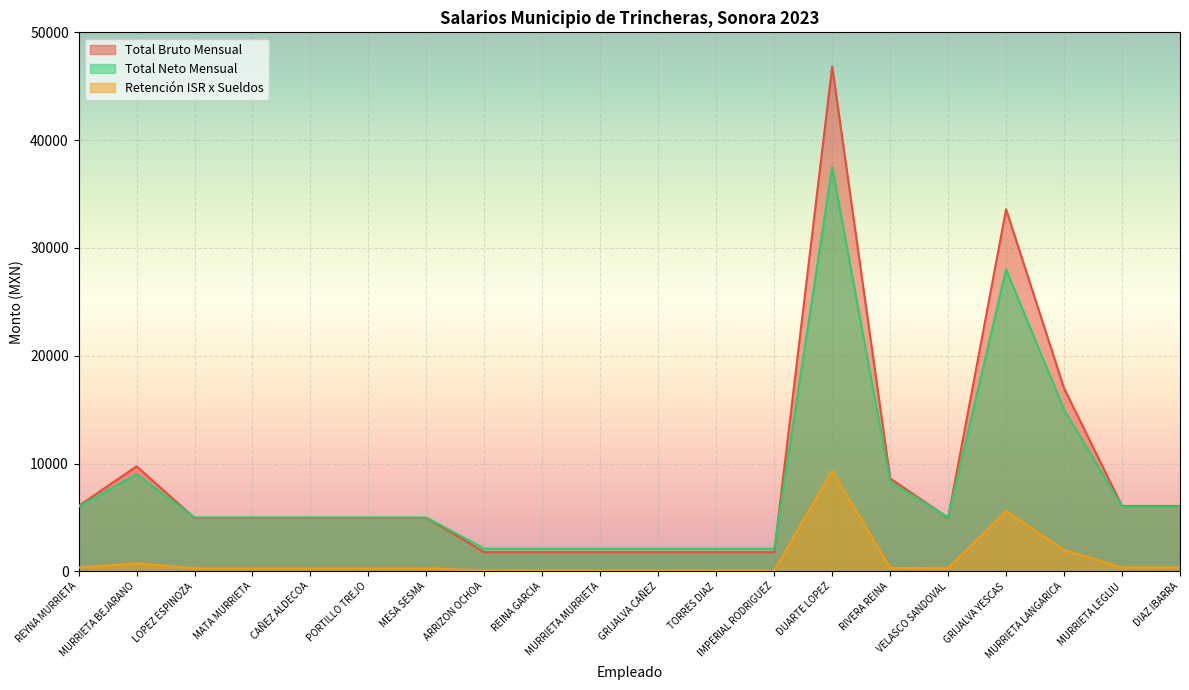

True or false: Total Neto Mensual has more than 0 points higher than both neighbors.

True